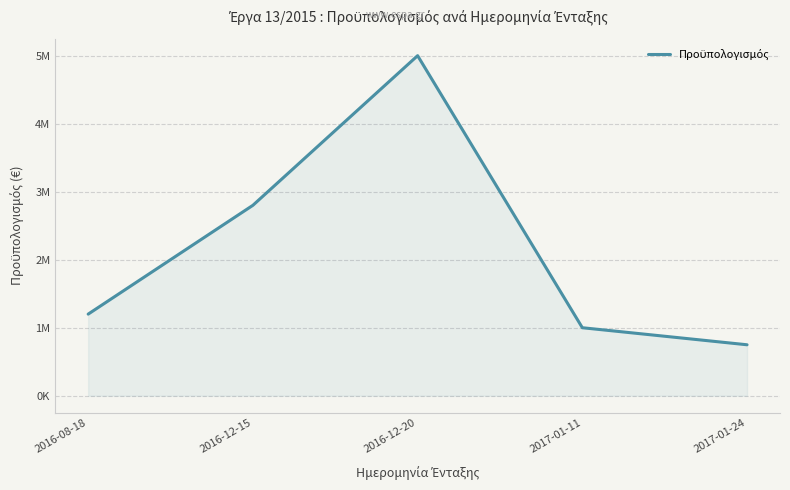

What is the label of the 1st point from the left?

2016-08-18